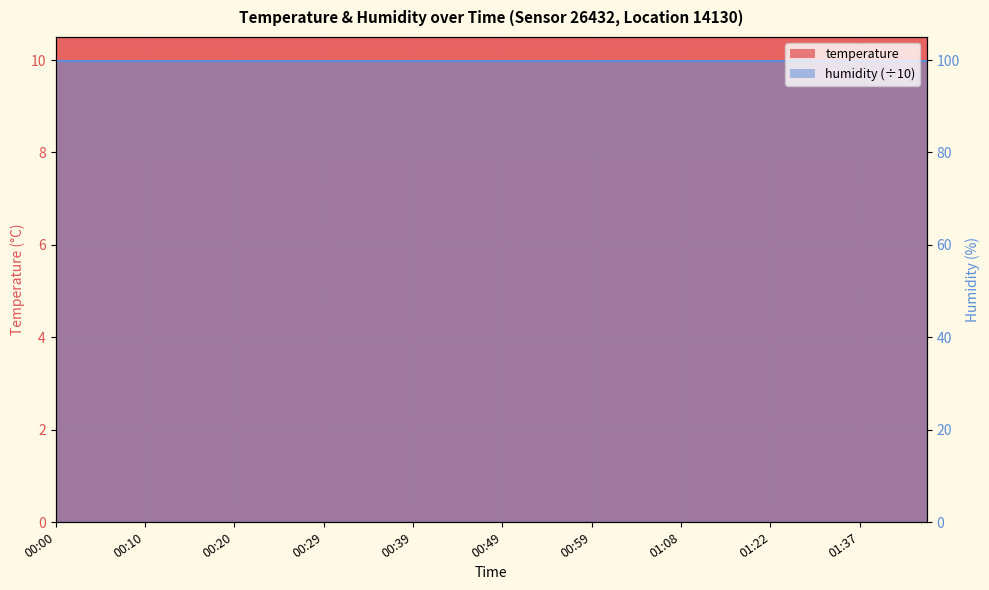

Rank the categories by value from lowest to highest.

01:45, 01:42, 01:24, 01:29, 01:37, 01:40, 01:19, 01:22, 01:35, 01:17, 01:11, 01:08, 00:00, 00:03, 00:05, 00:07, 00:10, 00:12, 00:15, 00:17, 00:20, 00:22, 00:24, 00:27, 00:29, 00:32, 01:06, 00:34, 00:37, 00:39, 00:42, 01:01, 00:44, 00:46, 00:49, 00:51, 00:54, 00:56, 00:59, 01:04